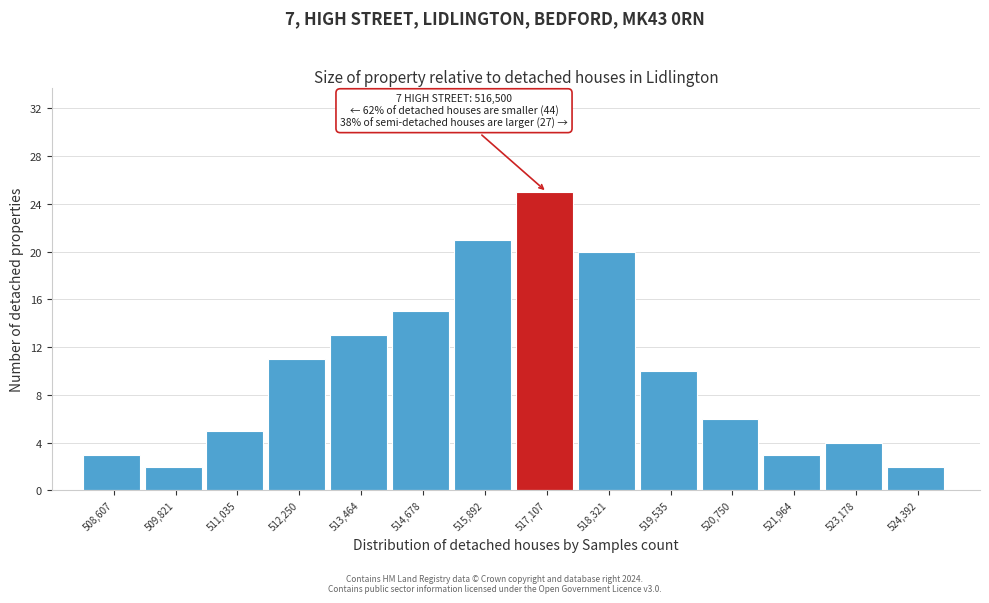

Over which range of the x-axis is the bar tallest?

516600 to 517800